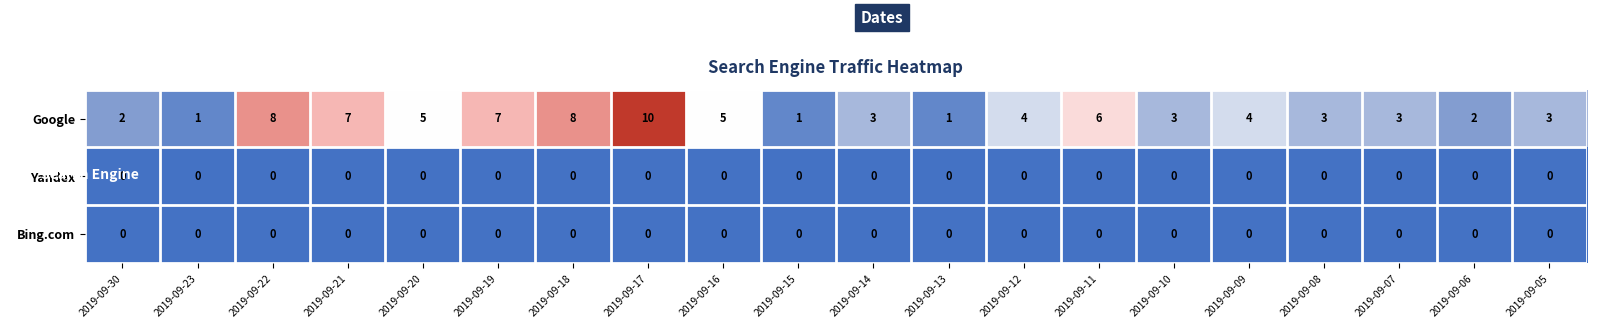

At which label does Google reach its peak?

2019-09-17